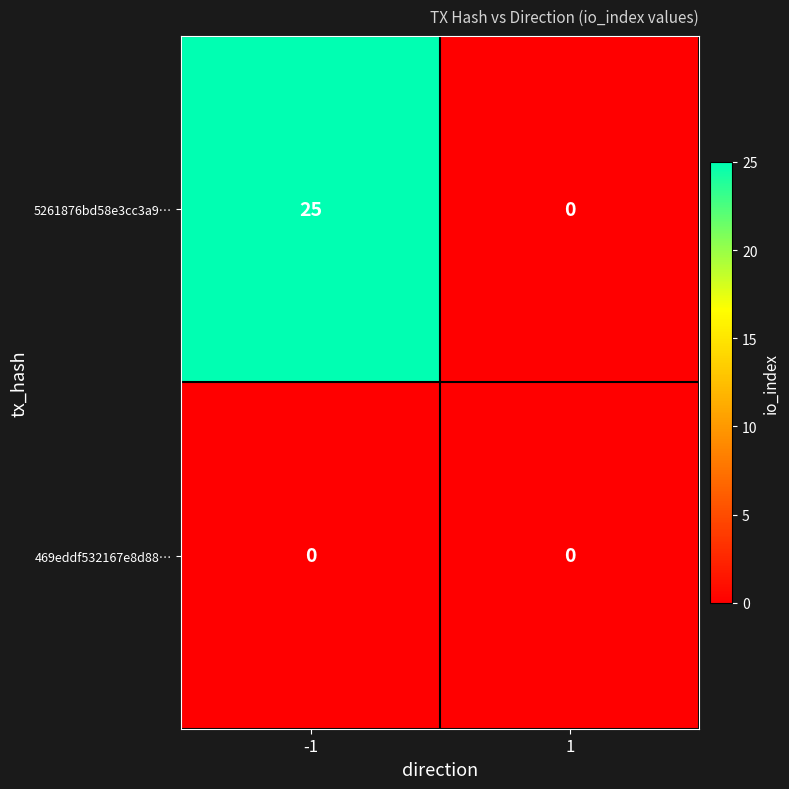

What value does the 5261876bd58e3cc3a9… series have at -1, to the nearest 5?

25